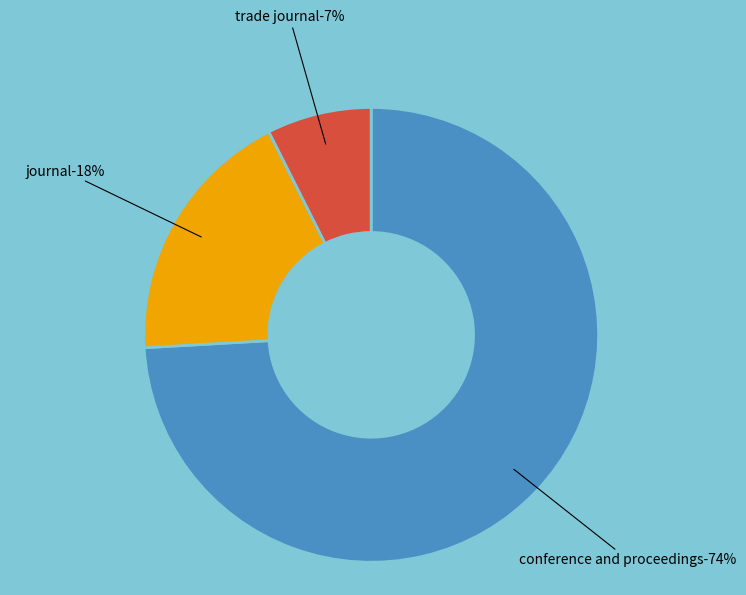

True or false: conference and proceedings accounts for 66% of the total.

False